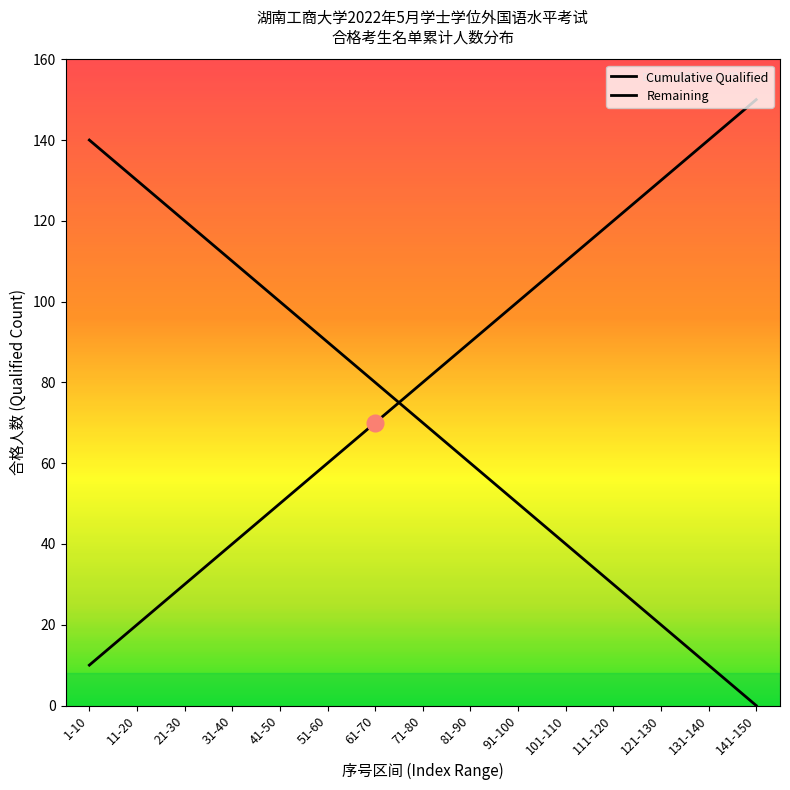

List the labels in order of value, smallest first.

1-10, 11-20, 21-30, 31-40, 41-50, 51-60, 61-70, 71-80, 81-90, 91-100, 101-110, 111-120, 121-130, 131-140, 141-150